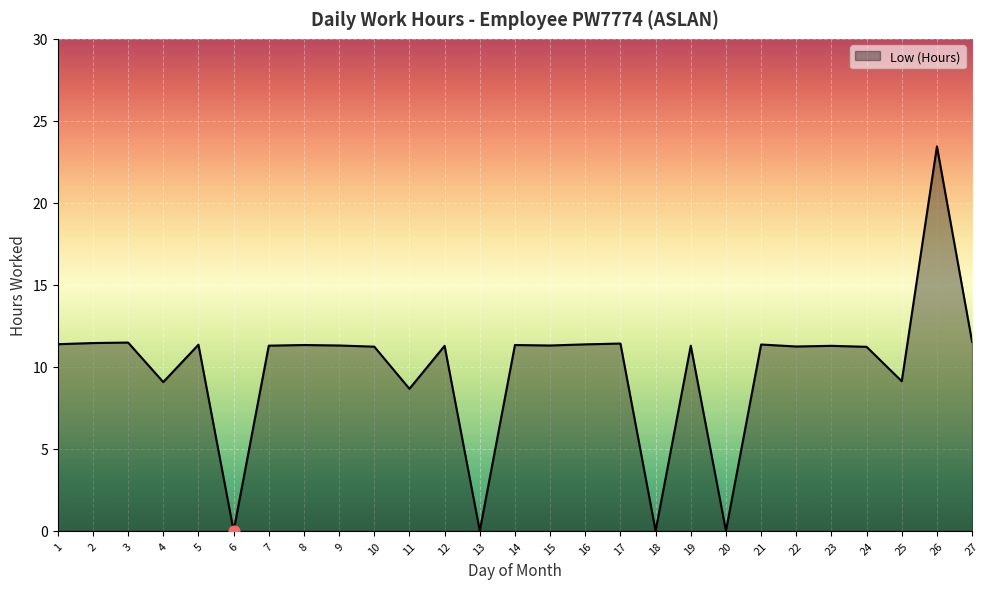

What is the change in value from 18 to 25?

+9.1